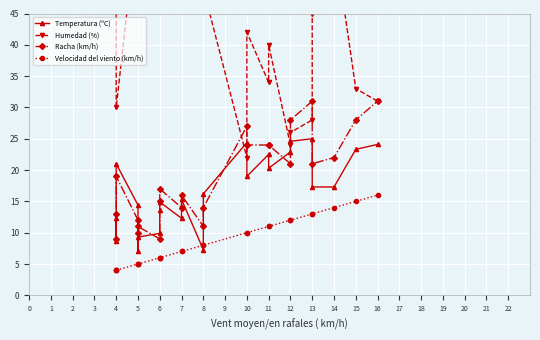

What is the difference between the maximum and minimum values in the Racha (km/h) series?

22.0